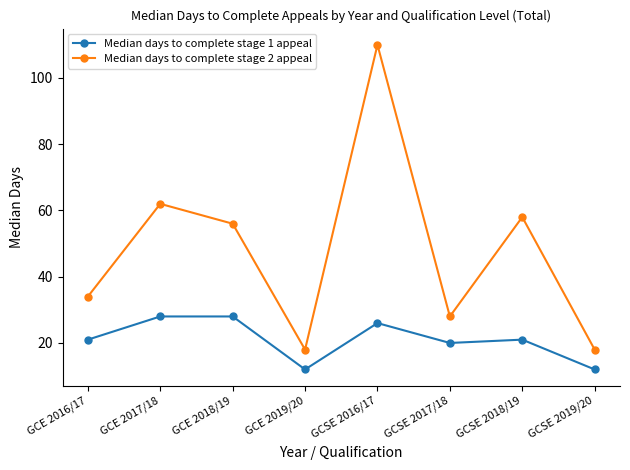

How many categories are shown in the chart?

8